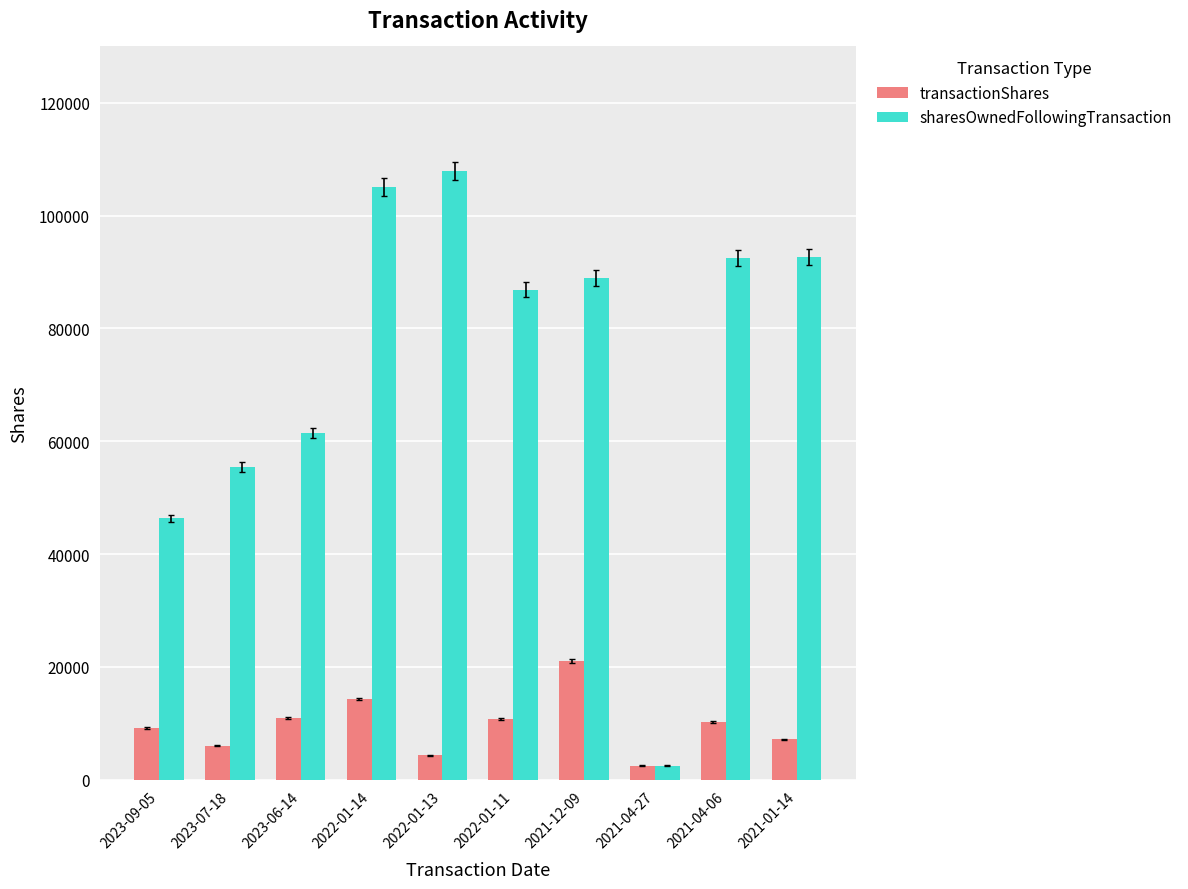

What is the minimum value shown in the chart?

2500